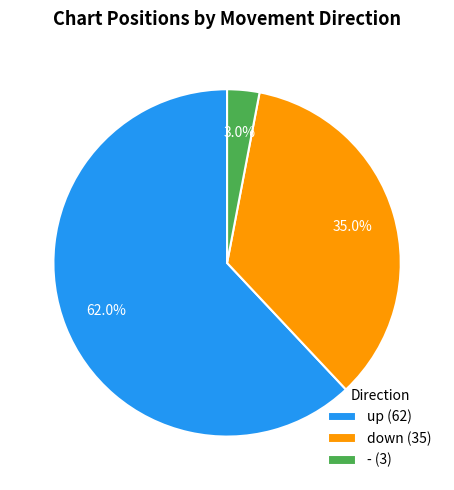

Which category has the biggest portion of the pie?

up